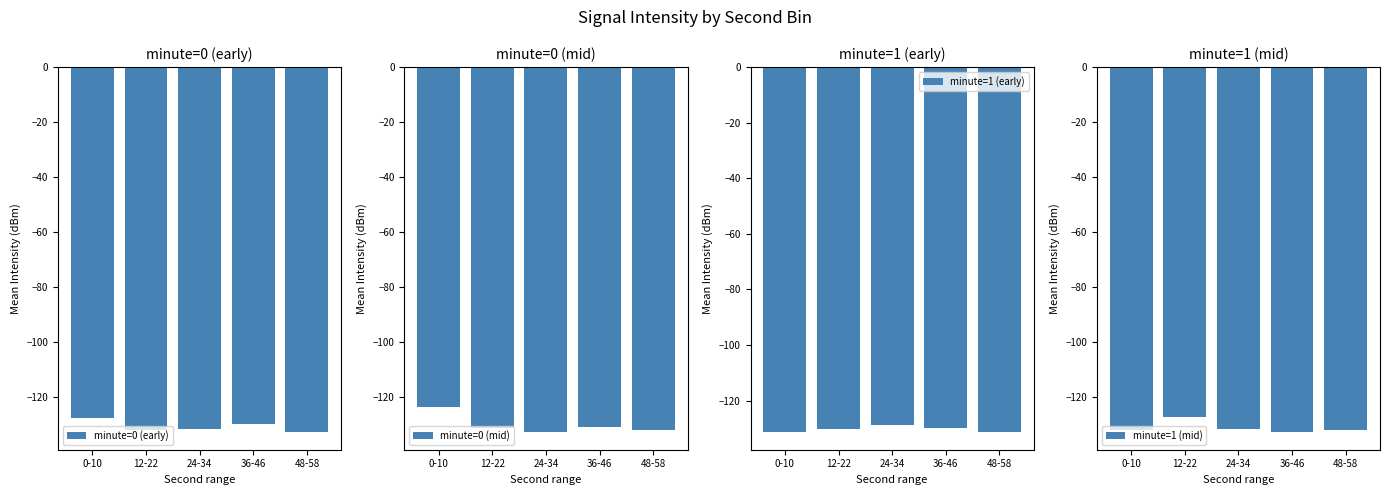

At which category is the sum across all series the highest?

0-10